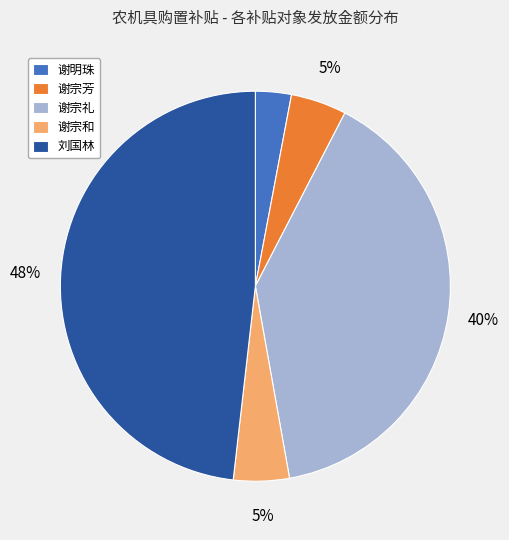

Which category has the smallest portion of the pie?

谢明珠